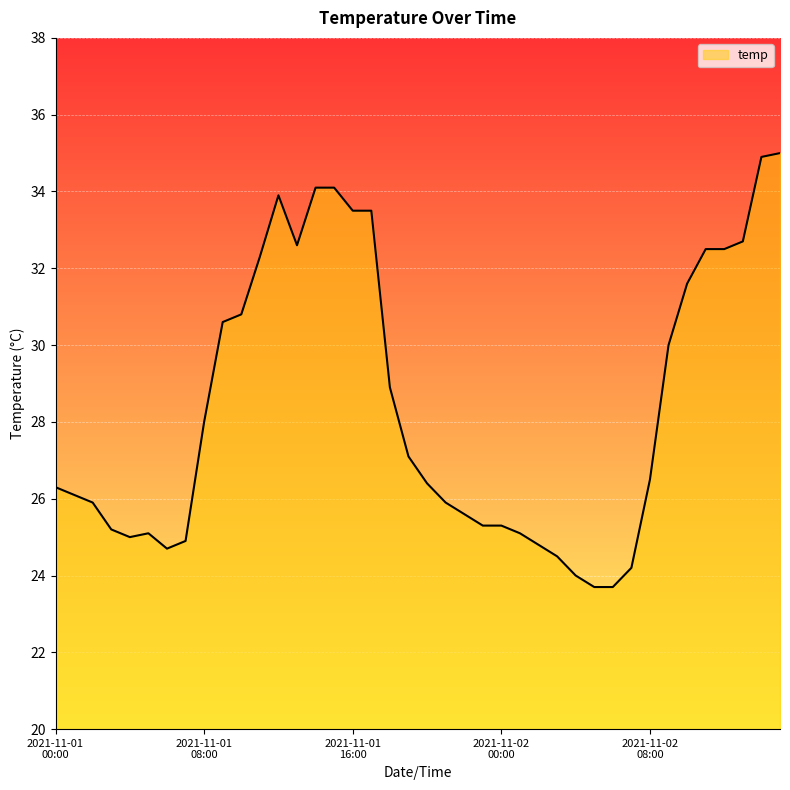

What is the difference between the maximum and minimum values?

11.3